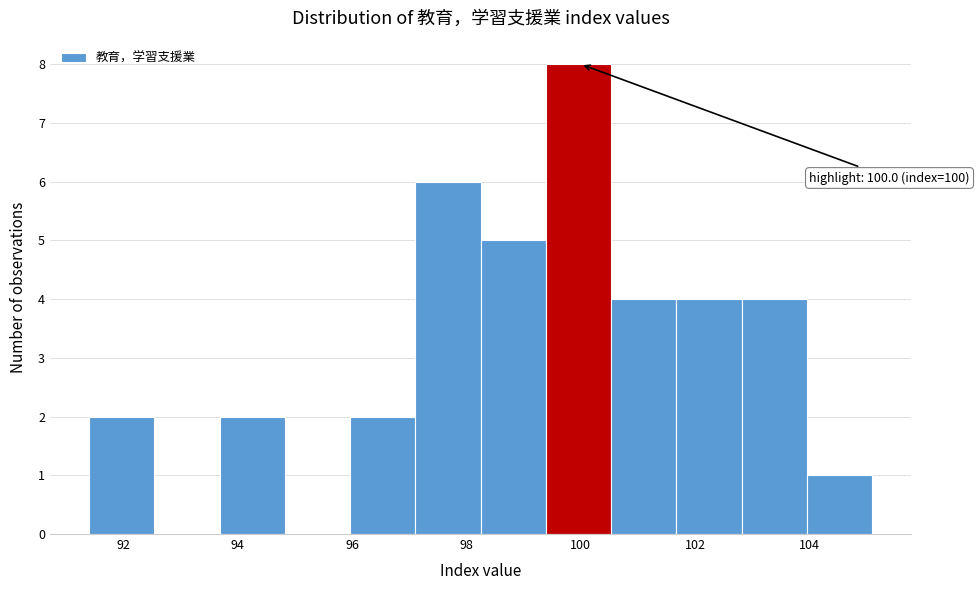

Which range on the x-axis has the tallest bar?

99.4 to 100.6